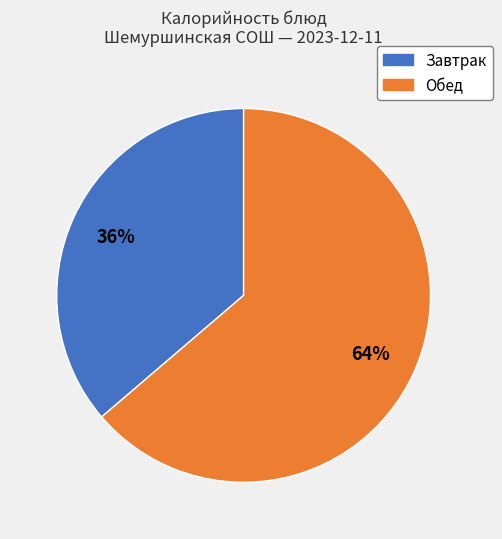

Is it true that Завтрак is 50% of the pie?

False